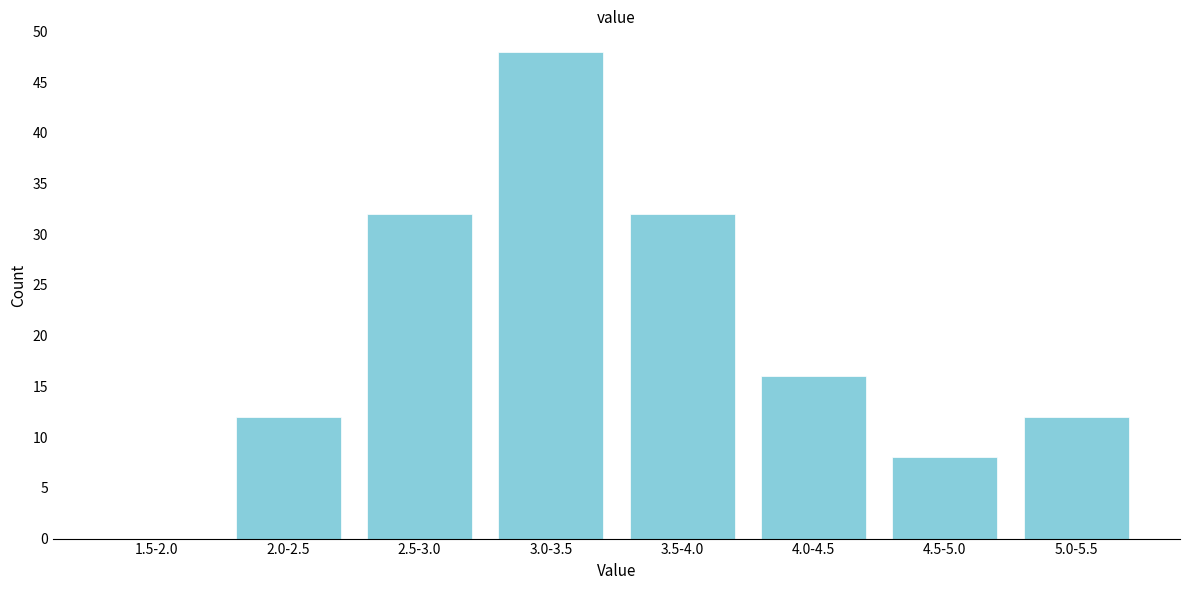

Reading right to left, extract all data points from this chart.

5.0-5.5=12	4.5-5.0=8	4.0-4.5=16	3.5-4.0=32	3.0-3.5=48	2.5-3.0=32	2.0-2.5=12	1.5-2.0=0